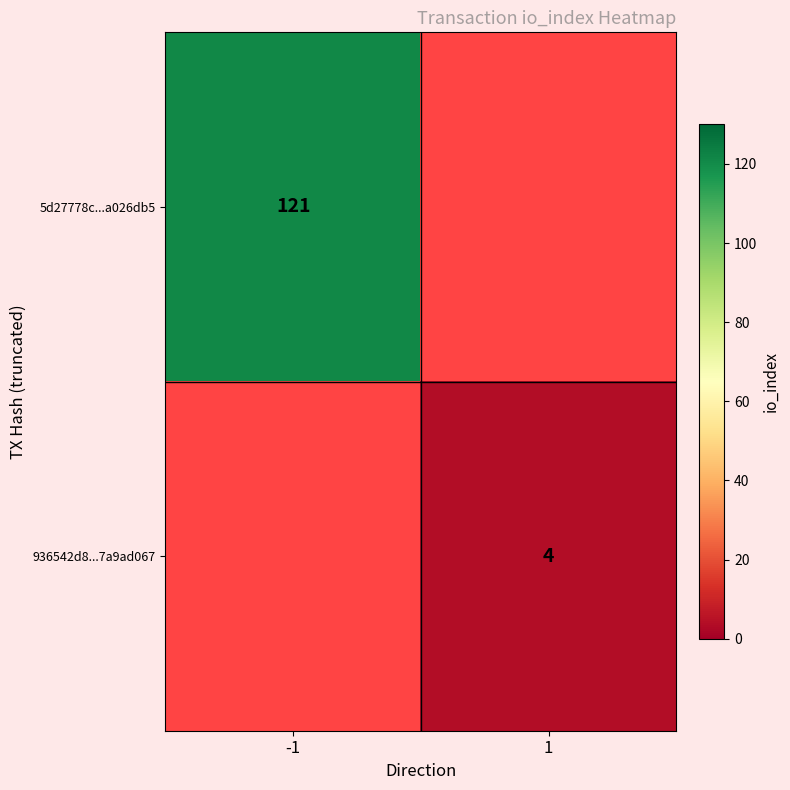

What is the minimum value shown in the chart?

4.0